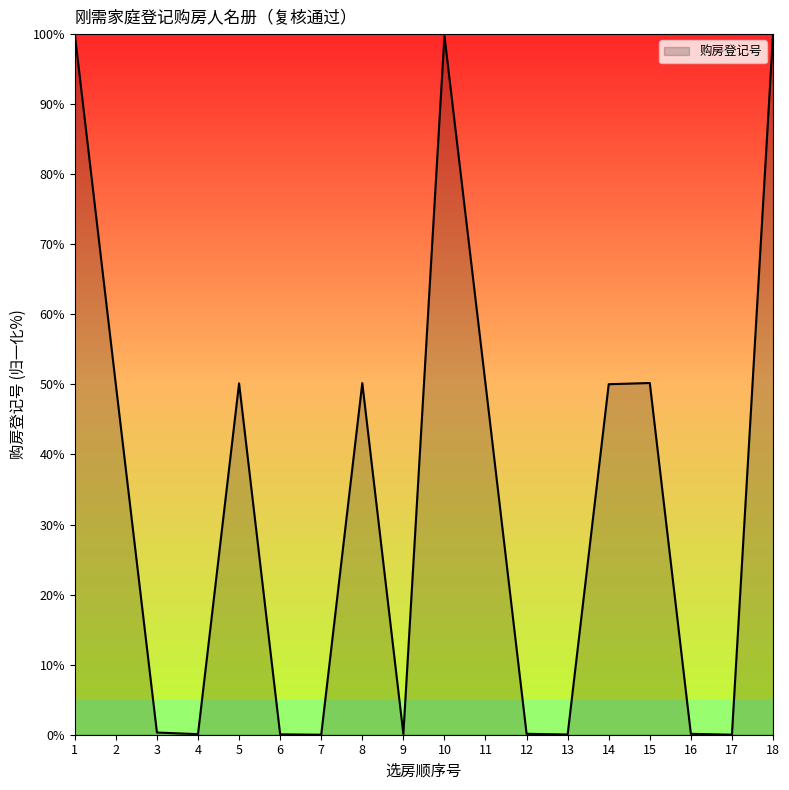

What is the difference between the values at 18 and 7?

99.9